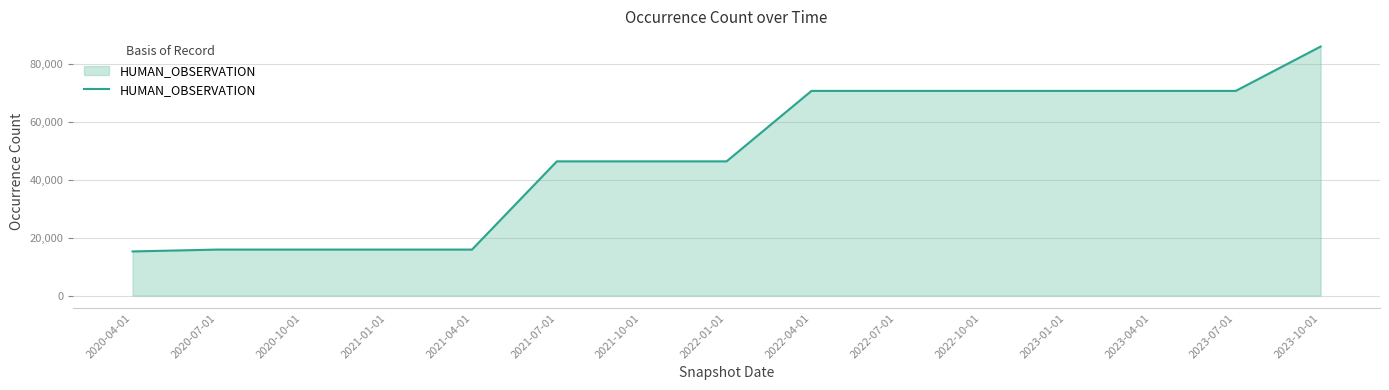

What is the difference between the second highest and minimum values?

55444